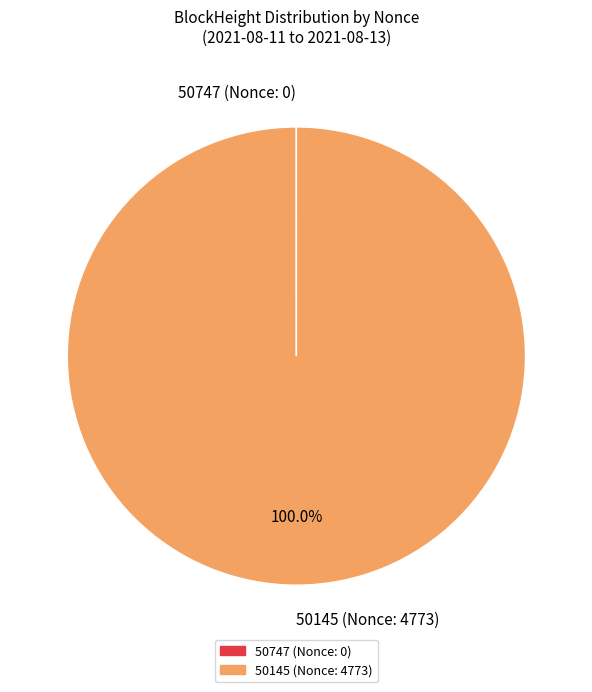

Is there a majority slice in this chart?

Yes